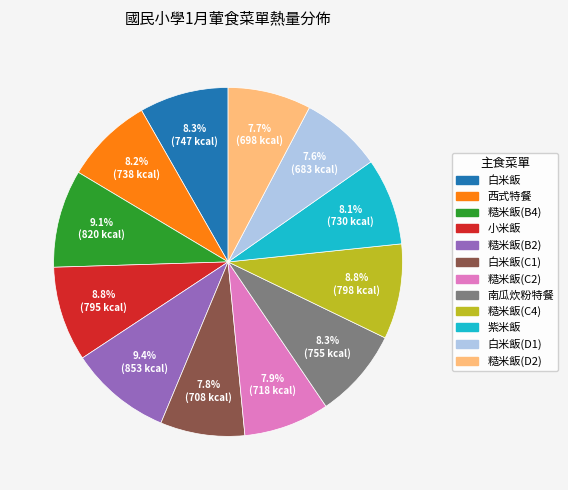

Does any single category account for the majority?

No